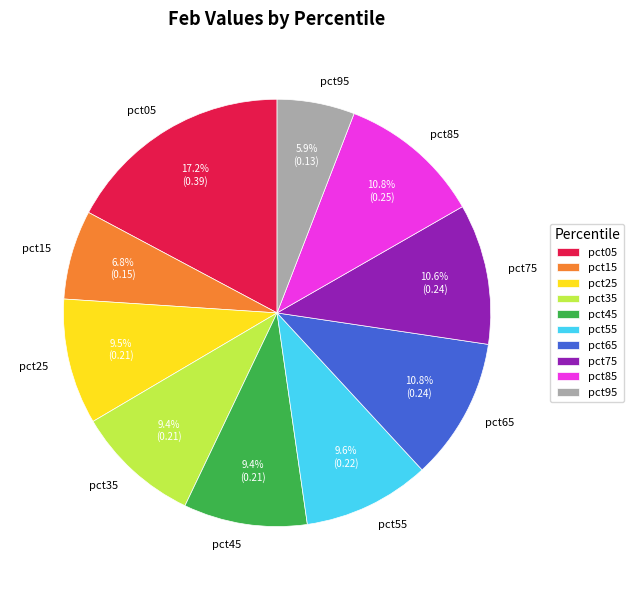

To the nearest percent, what portion does pct45 represent?

9%